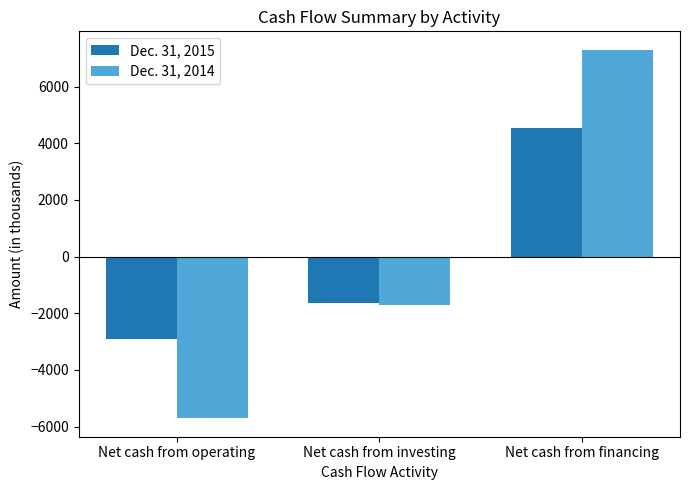

Rank the categories by Dec. 31, 2014 value from highest to lowest.

Net cash from financing, Net cash from investing, Net cash from operating